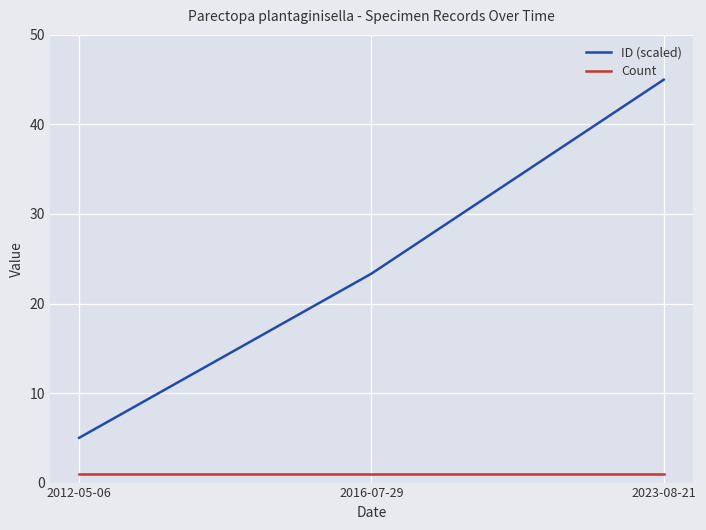

True or false: ID (scaled) has a value of 23.3 at 2016-07-29.

True